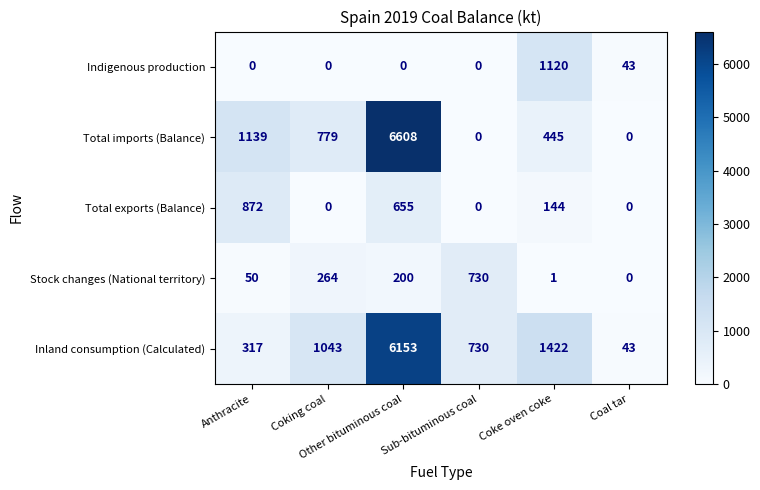

List the series in order of their peak value, highest first.

Total imports (Balance), Inland consumption (Calculated), Indigenous production, Total exports (Balance), Stock changes (National territory)